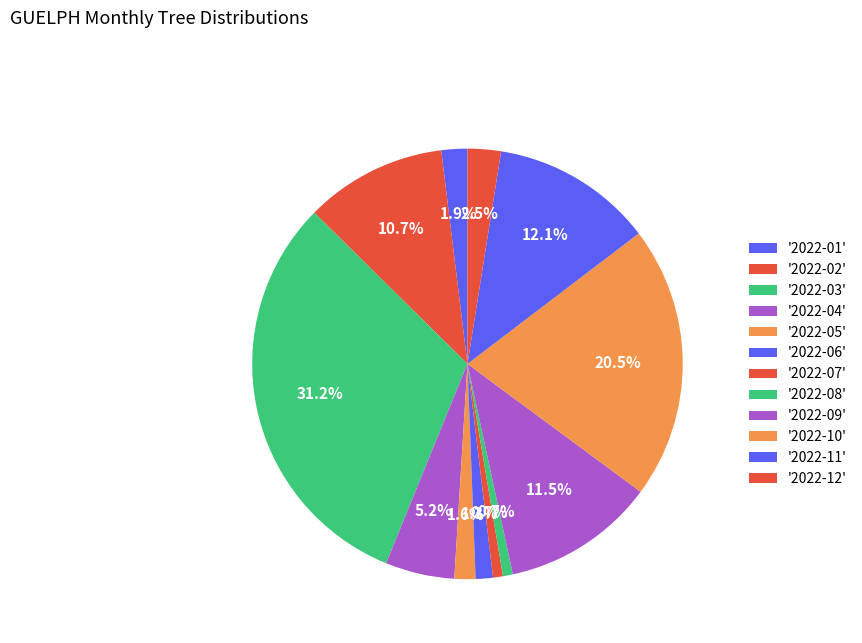

How many segments does this pie chart have?

12